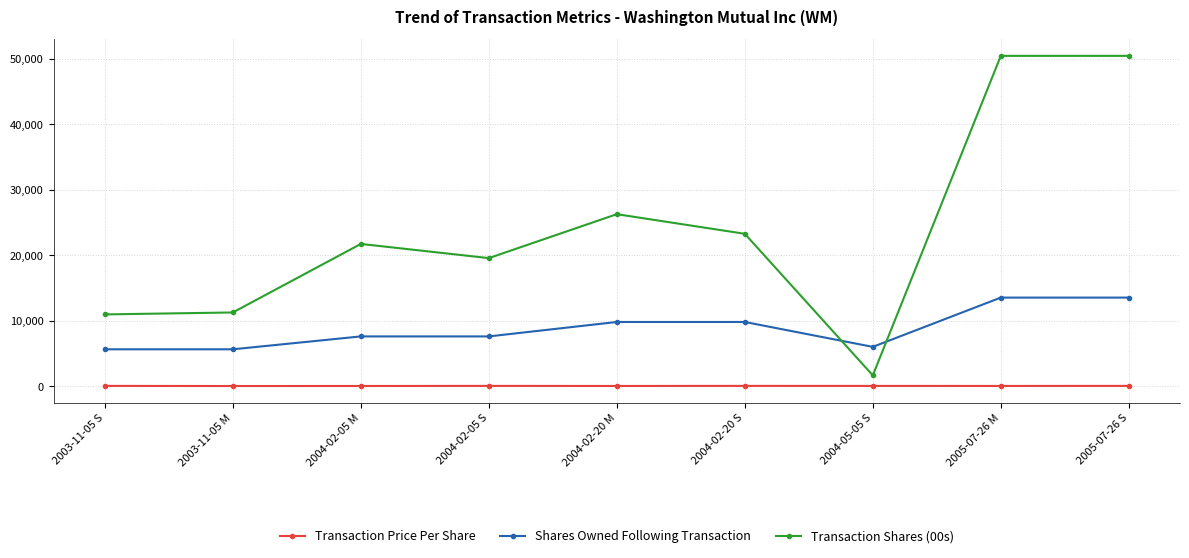

True or false: Transaction Shares (00s) has a value of 16355.6 at 2004-02-20 M.

False